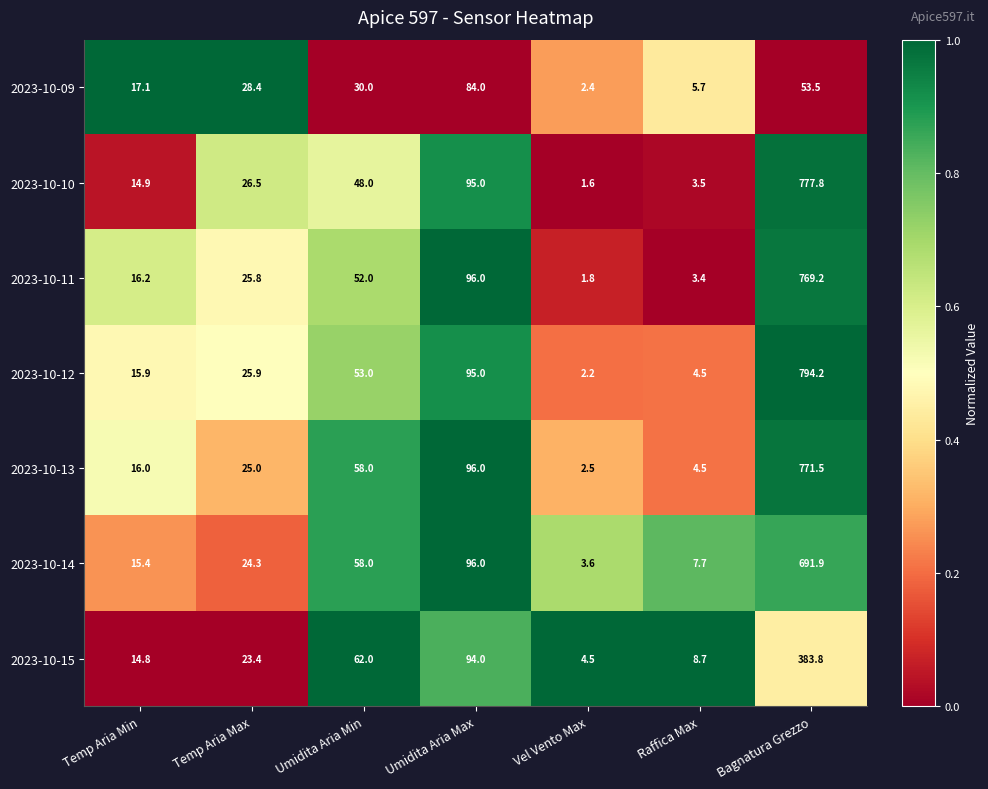

At which label does 2023-10-09 first exceed 28?

Temp Aria Max